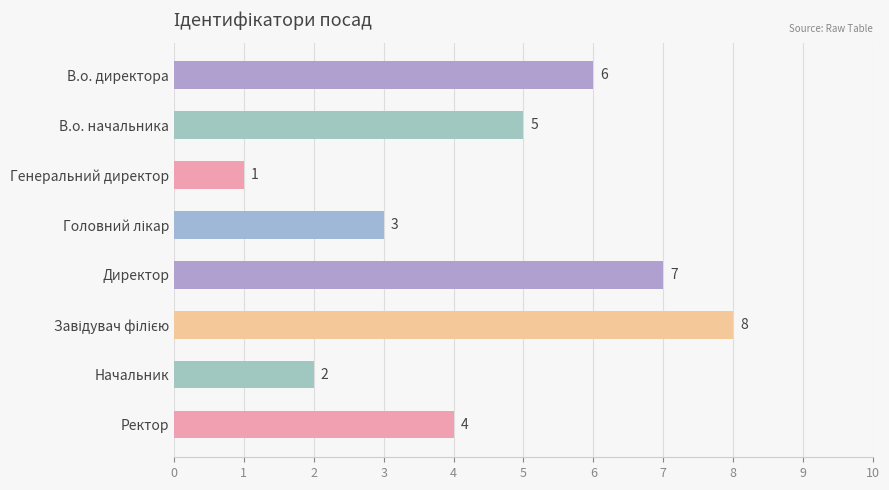

What is the minimum value shown in the chart?

1